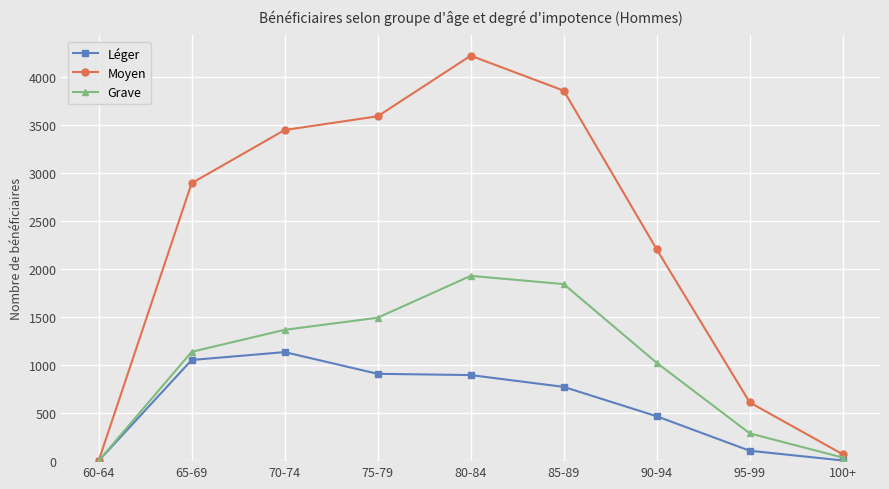

Count the number of data series in this chart.

3